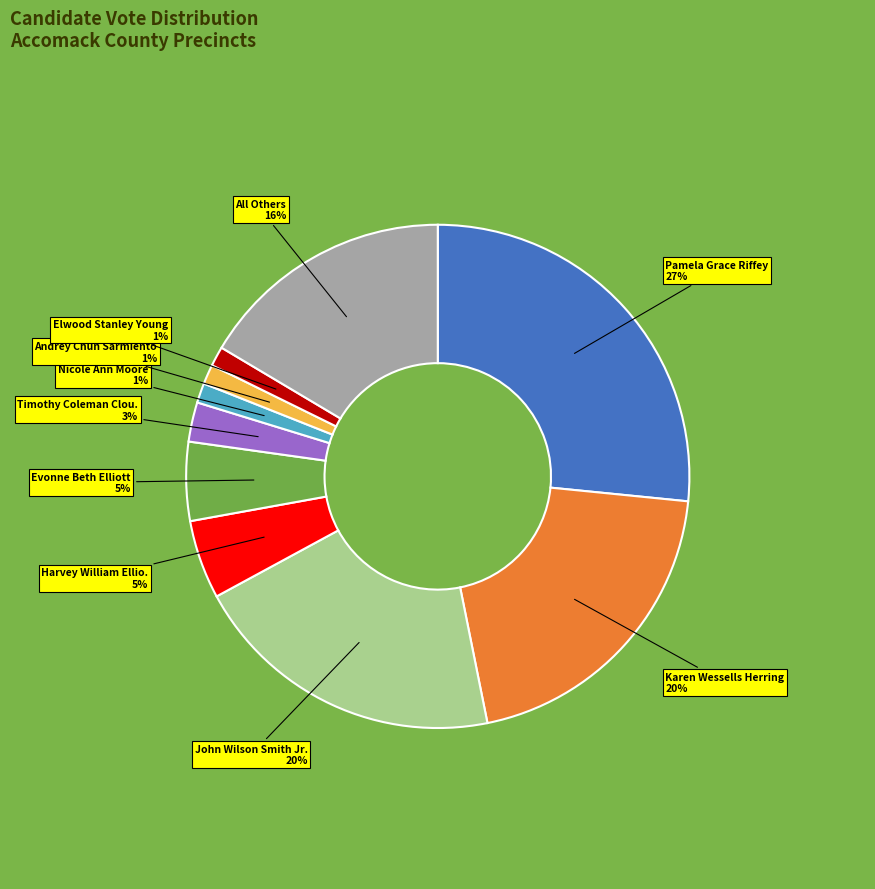

To the nearest percent, what is the average slice percentage?

10%